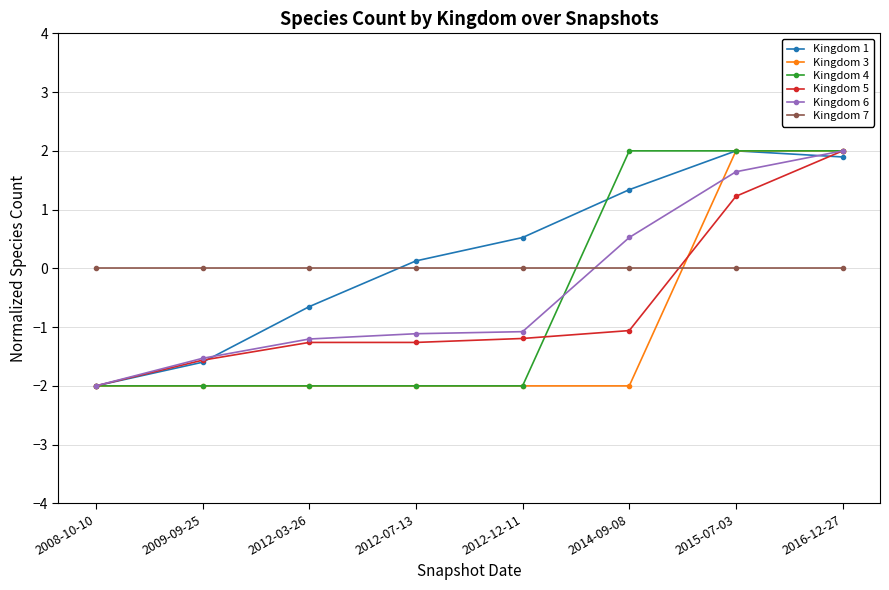

Which series changed the most between 2014-09-08 and 2016-12-27?

Kingdom 3